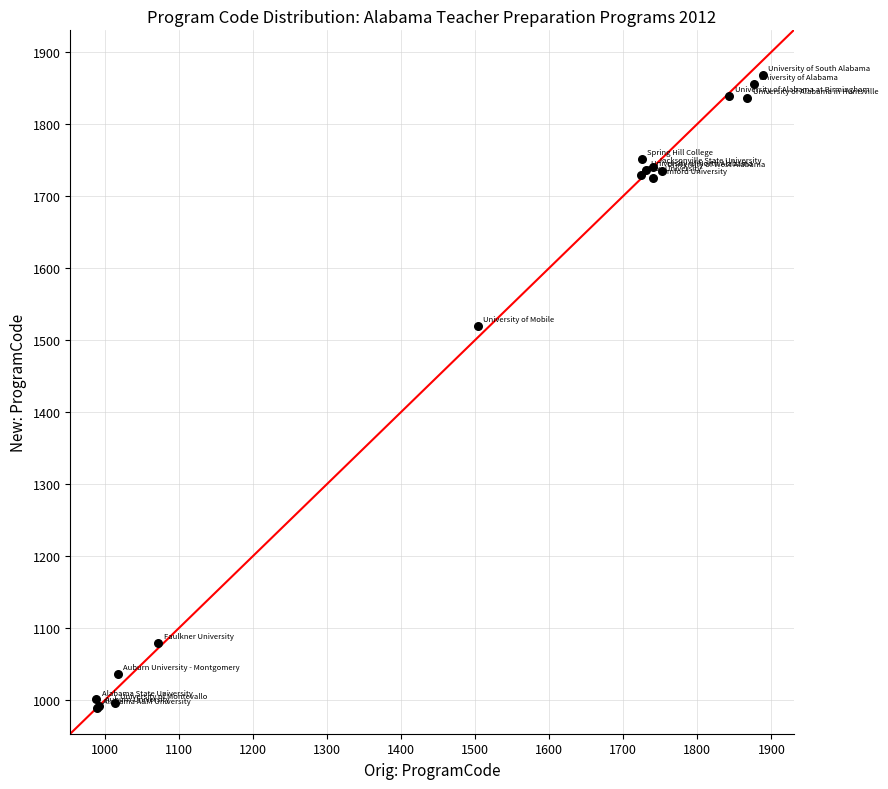

What Y value in the scatter plot is closest to 1428?

1519.3